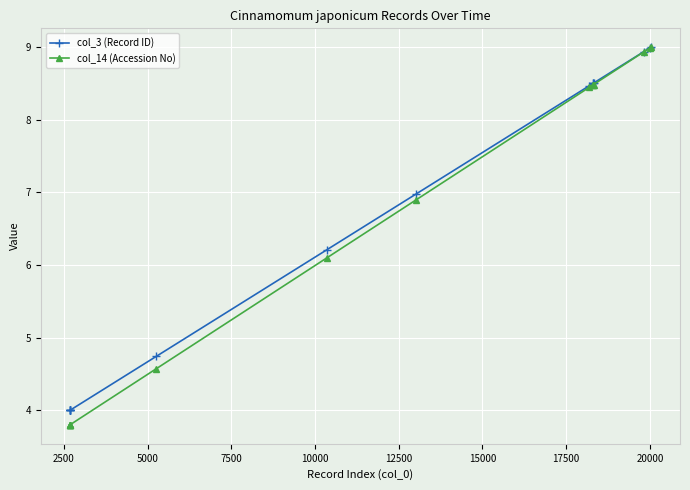

Which series has the widest spread of values?

col_14 (Accession No)